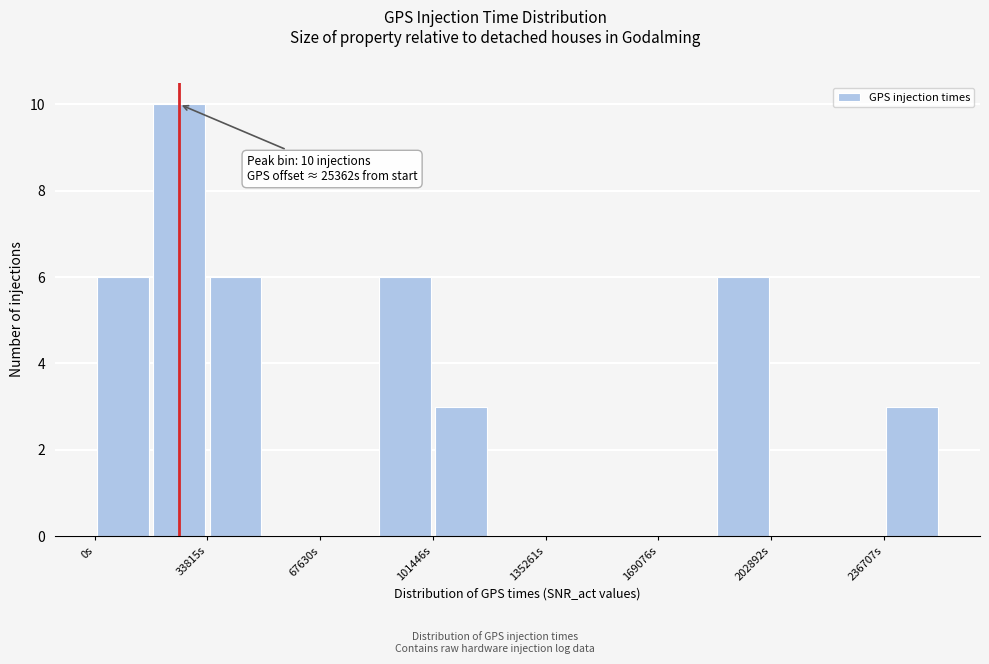

Around what value on the x-axis is the tallest bar? Give the approximate position of its centre, as read against the axis.

25000